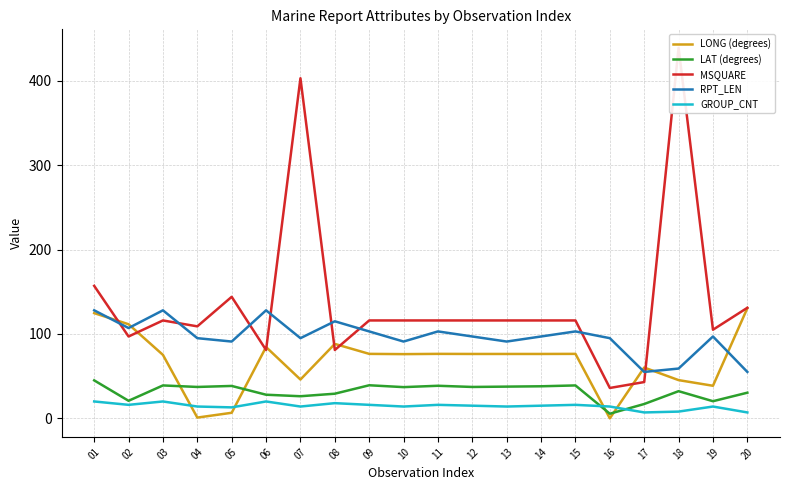

How many data points does each series have?

20